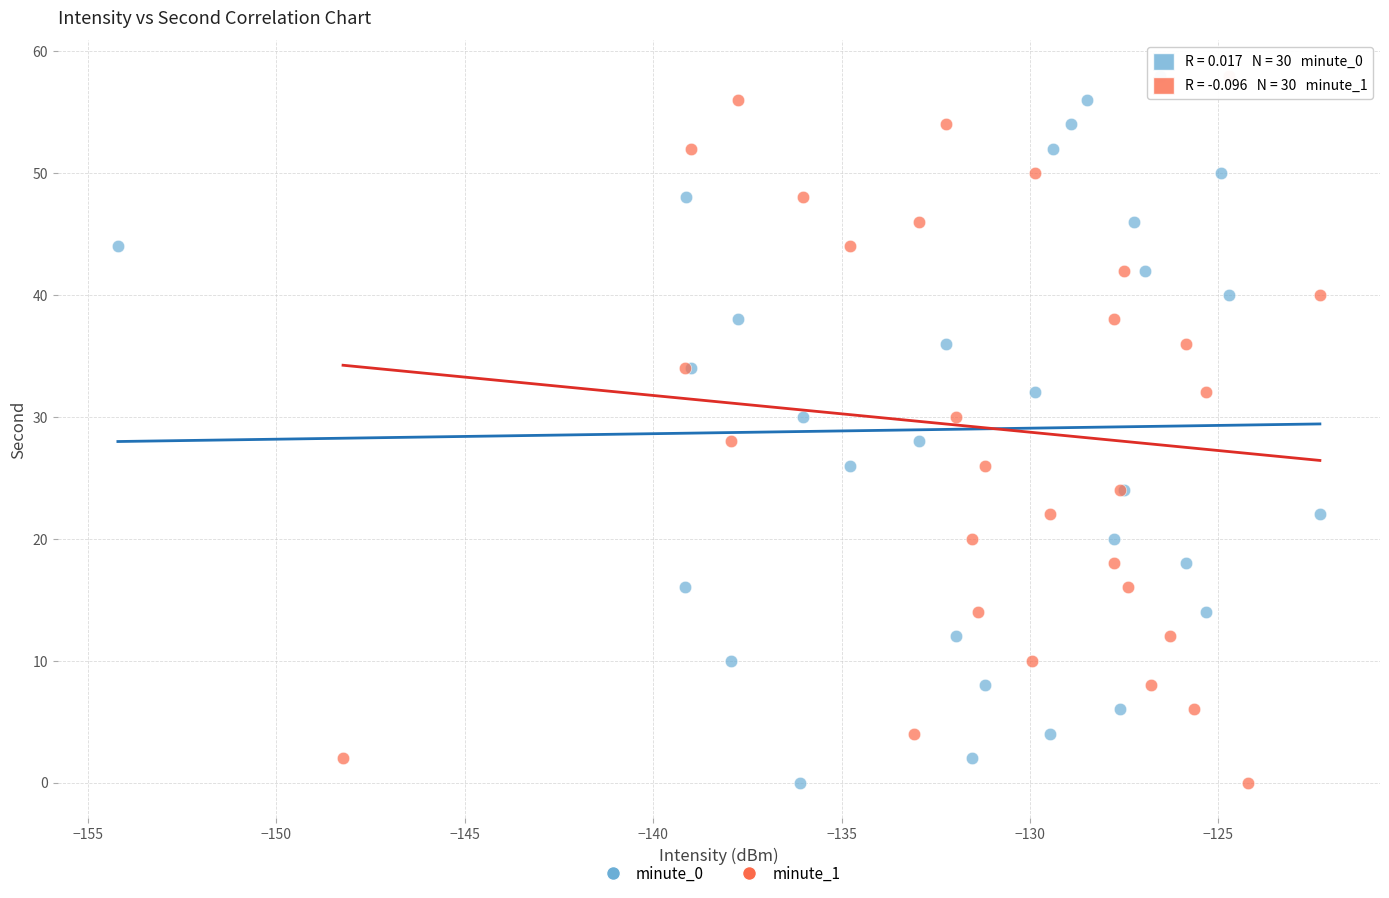

What are all the series names shown in the legend?

minute_0, minute_1